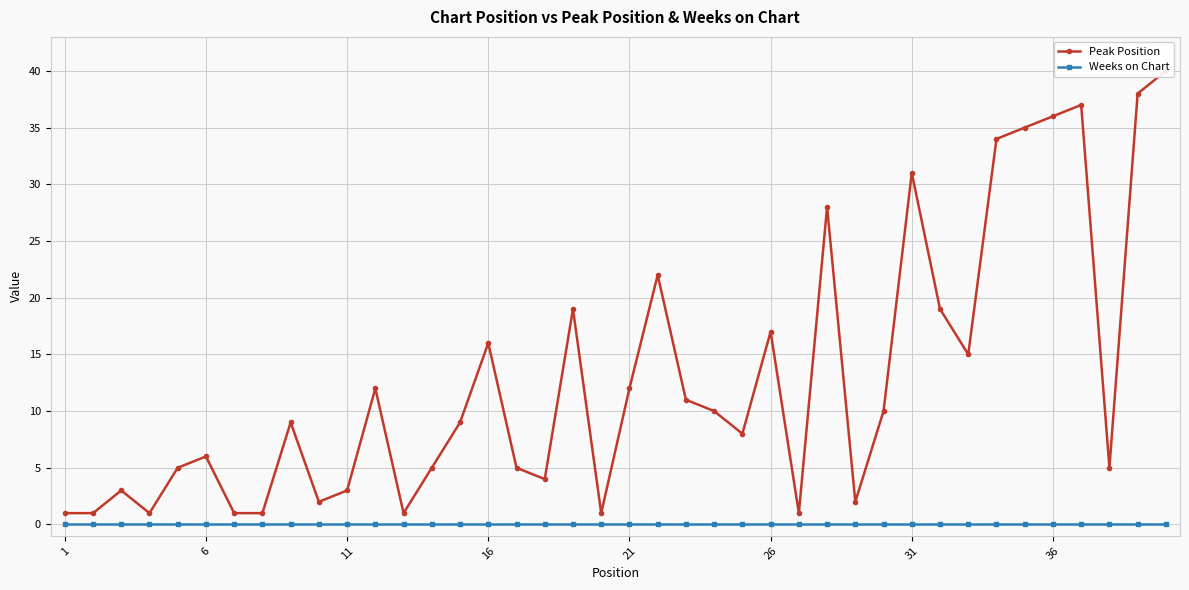

True or false: Peak Position and Weeks on Chart intersect in this chart.

False